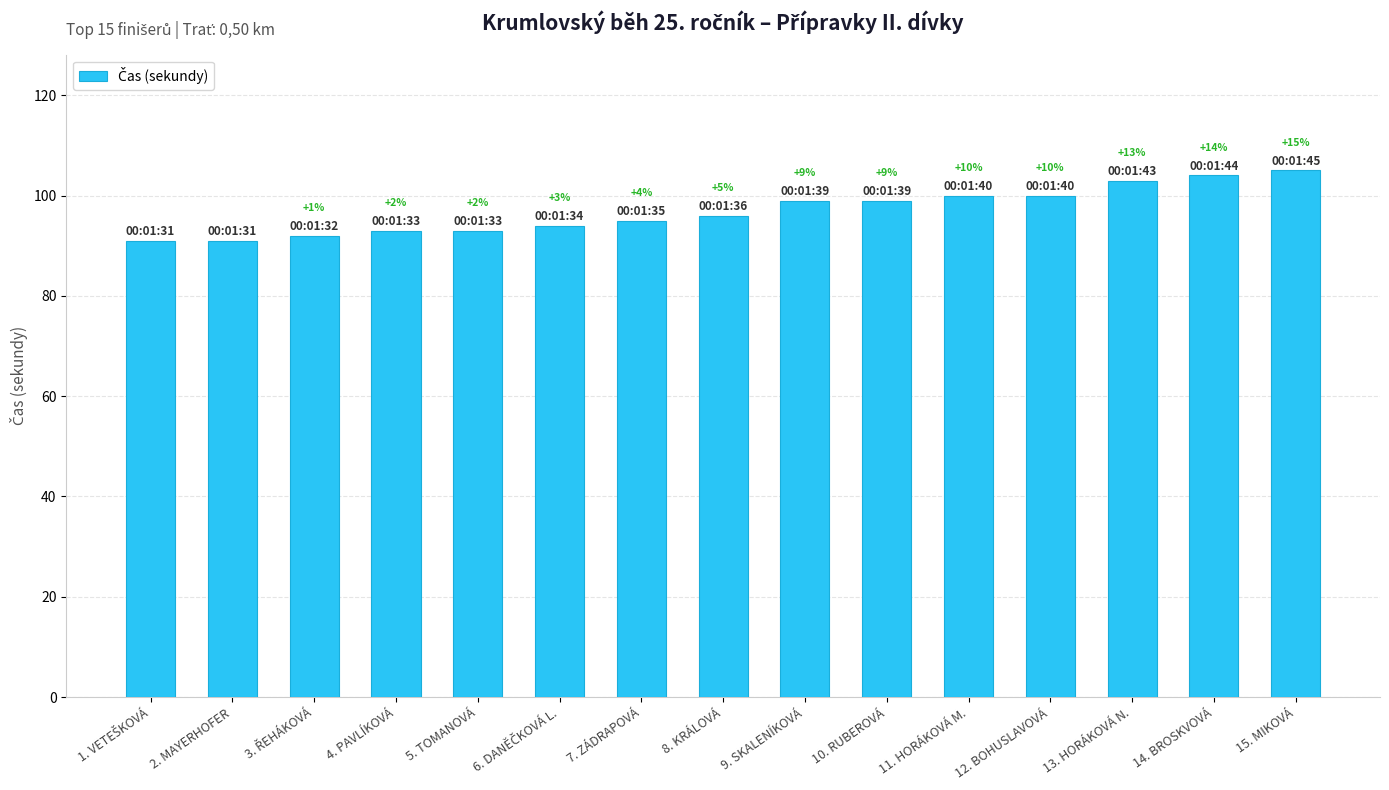

The chart shows a value of 95 at 7. ZÁDRAPOVÁ. True or false?

True